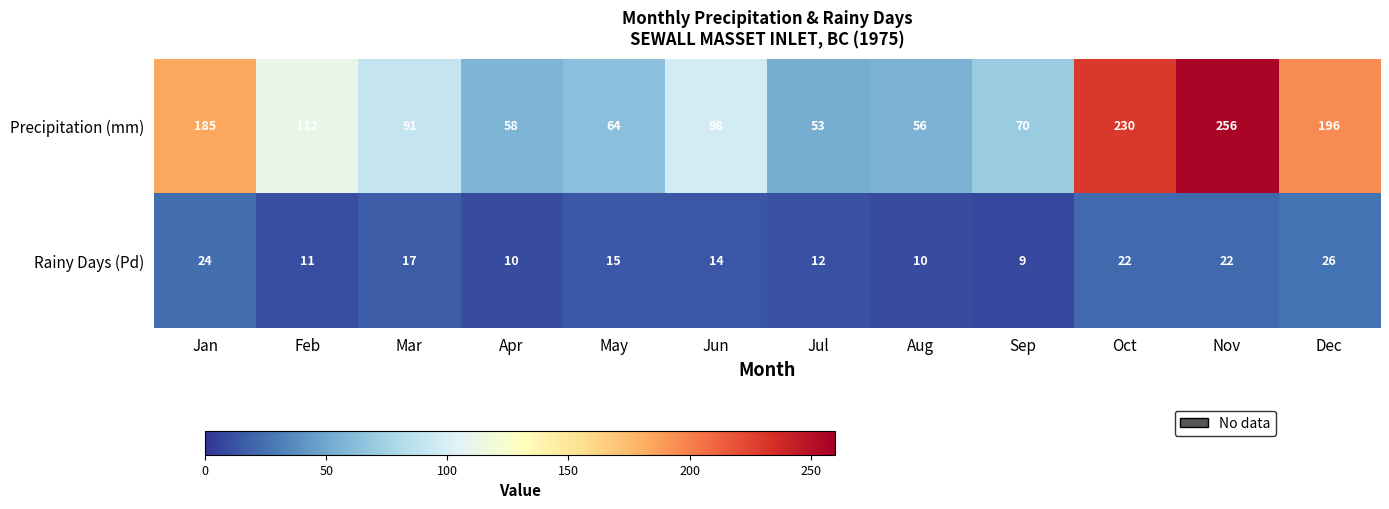

What is the difference between the Rainy Days (Pd) values at Feb and Nov?

11